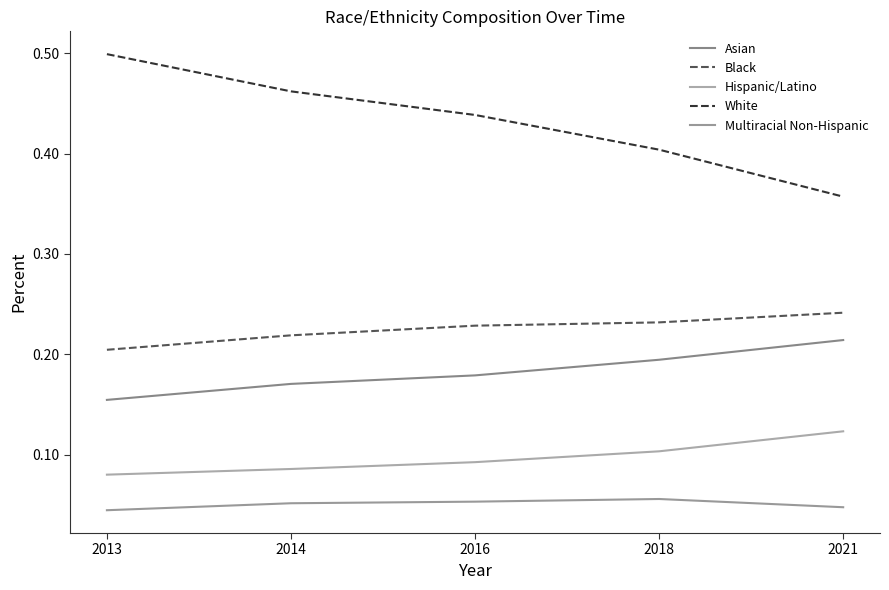

The value of Hispanic/Latino at 2021 is 0.0. True or false?

False